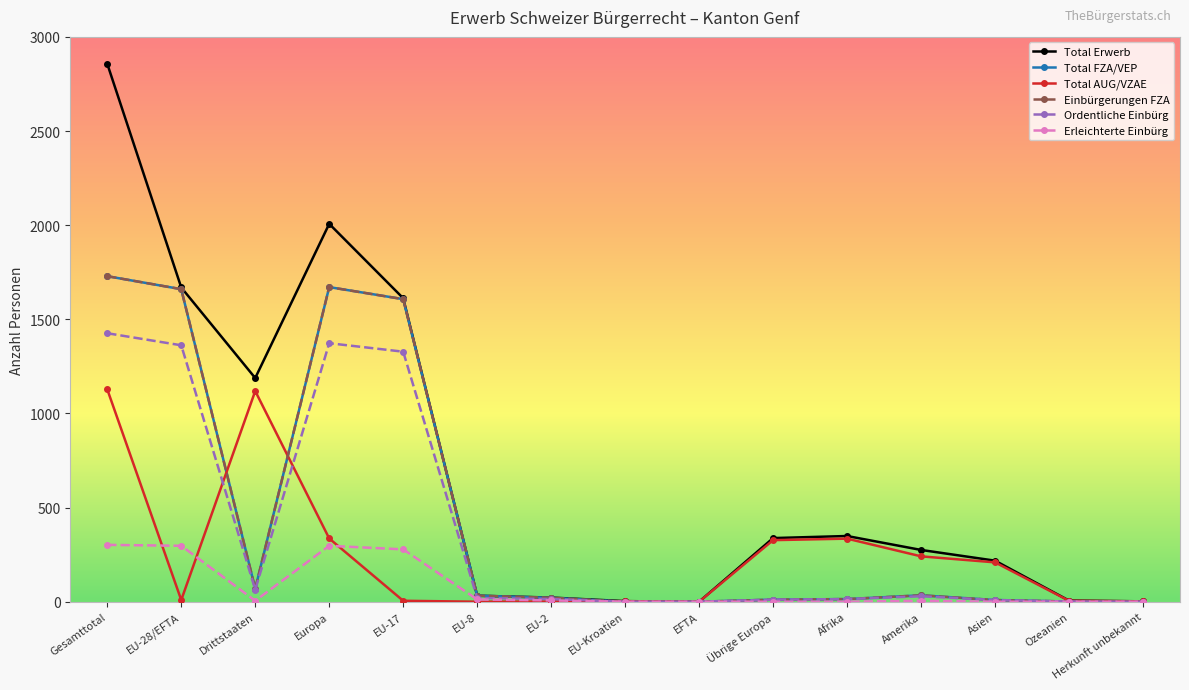

Is the value of Erleichterte Einbürg at EFTA greater than the value of Einbürgerungen FZA at Europa?

No